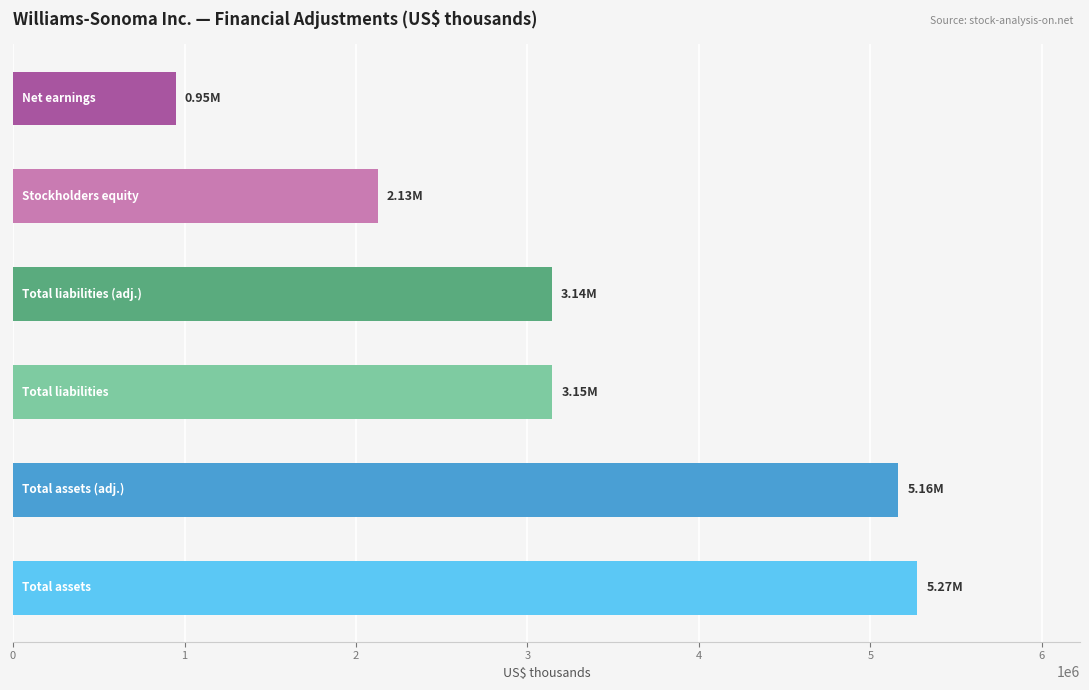

What is the greatest value displayed?

5273548